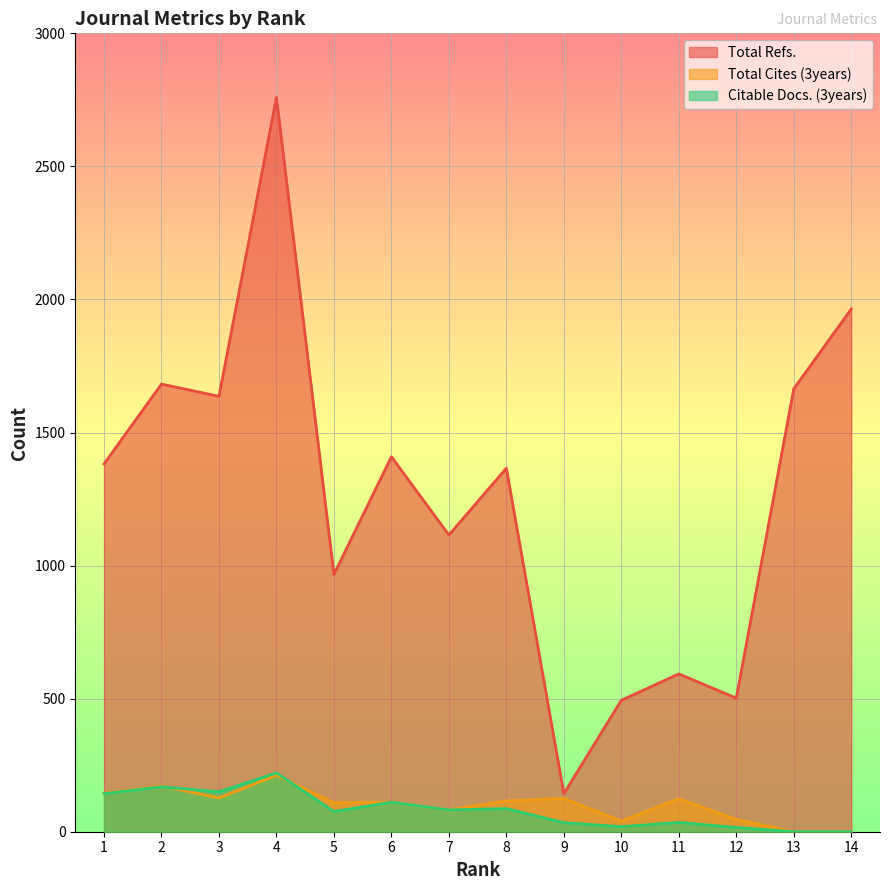

What are all the series names shown in the legend?

Total Refs., Total Cites (3years), Citable Docs. (3years)